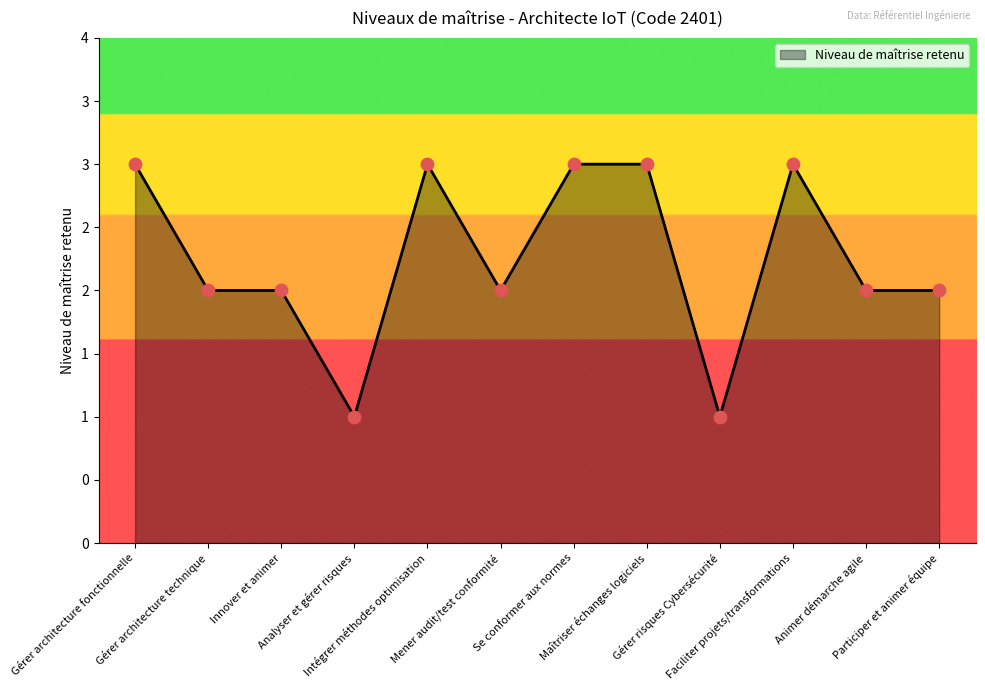

Between Mener audit/test conformité and Intégrer méthodes optimisation, which is larger?

Intégrer méthodes optimisation